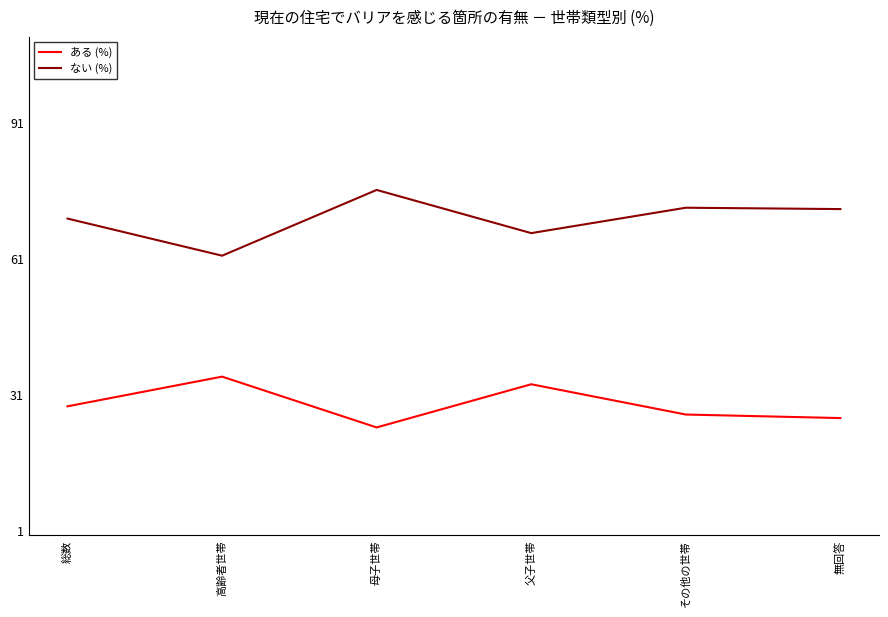

How many lines are shown in the chart?

2